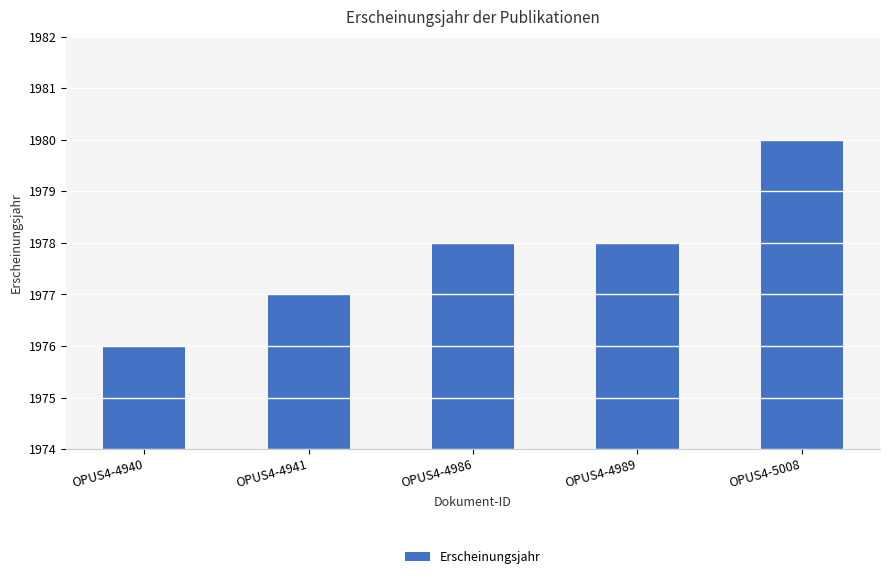

Does the chart contain any negative values?

No